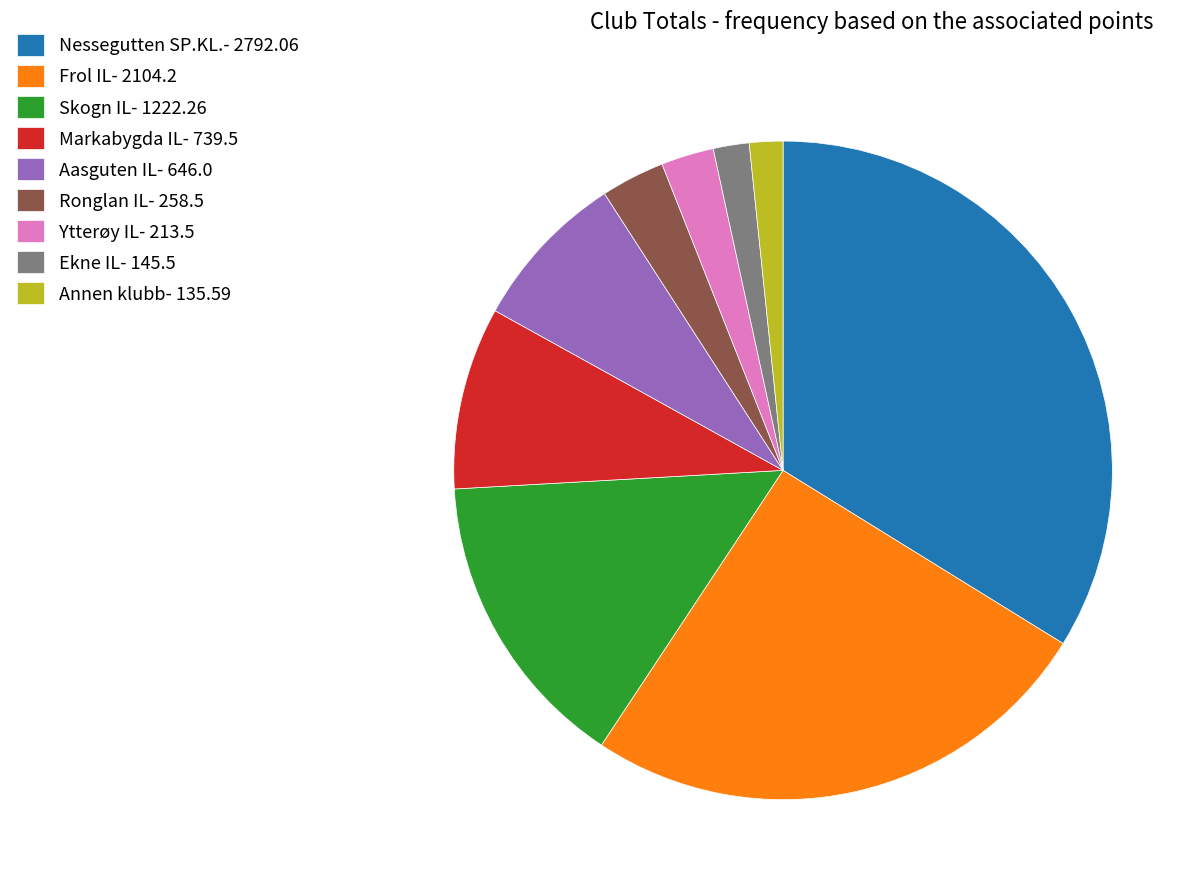

The Skogn IL- 1222.26 slice represents 21% of the pie. True or false?

False